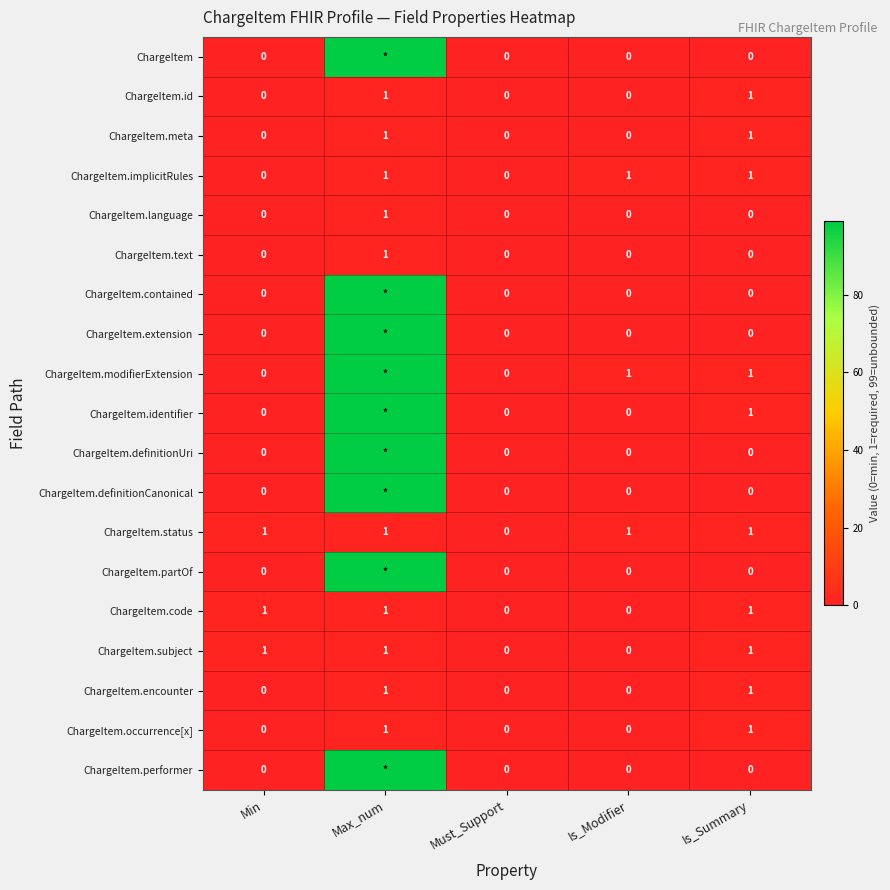

What is the spread (max minus min) of values at Min?

1